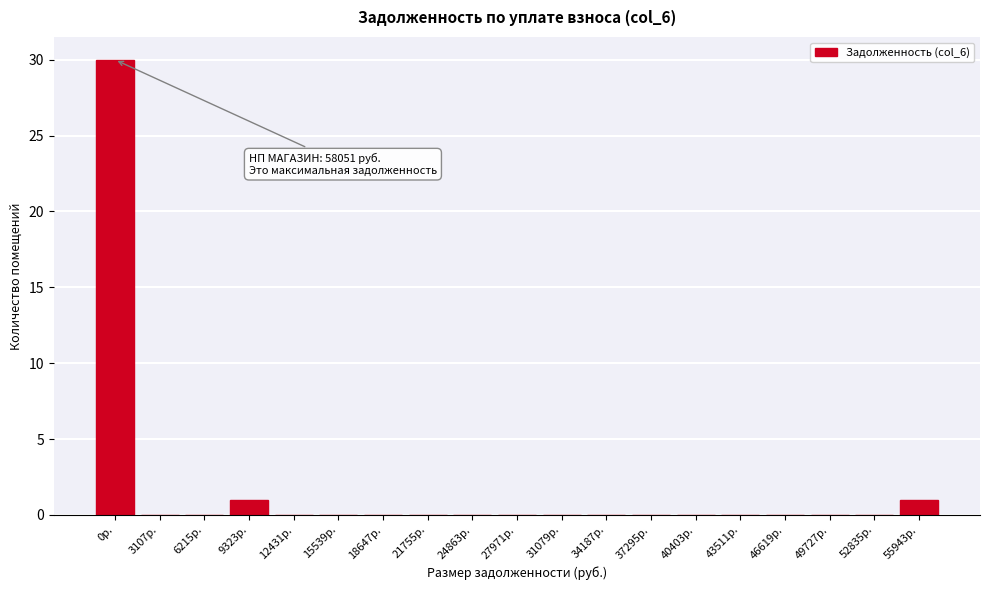

Reading left to right, transcribe all the data shown in this chart.

0р.=30	3107р.=0	6215р.=0	9323р.=1	12431р.=0	15539р.=0	18647р.=0	21755р.=0	24863р.=0	27971р.=0	31079р.=0	34187р.=0	37295р.=0	40403р.=0	43511р.=0	46619р.=0	49727р.=0	52835р.=0	55943р.=1